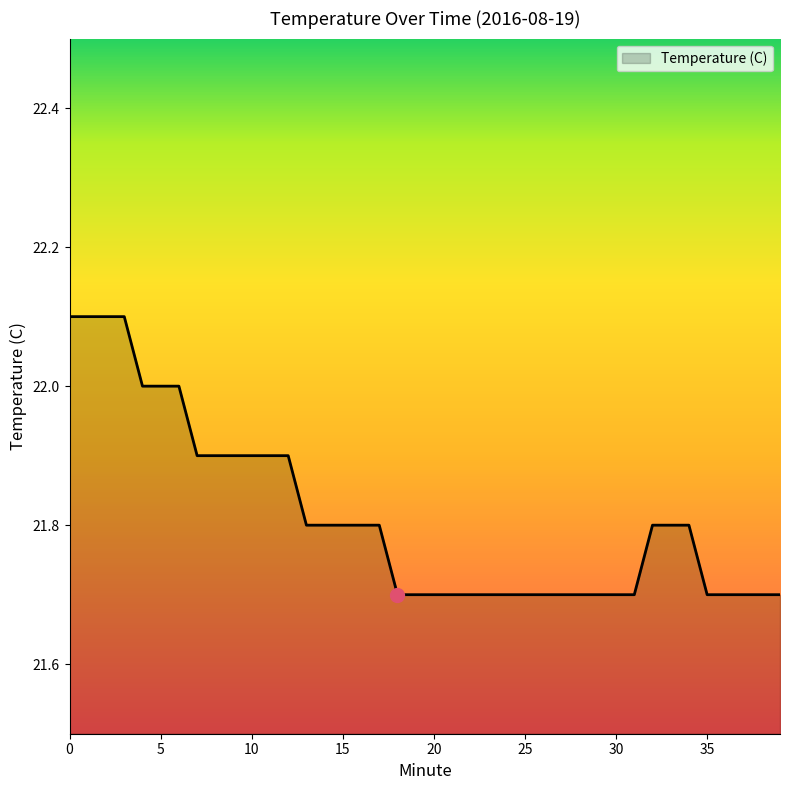

What is the difference between the second highest and minimum values?

0.4